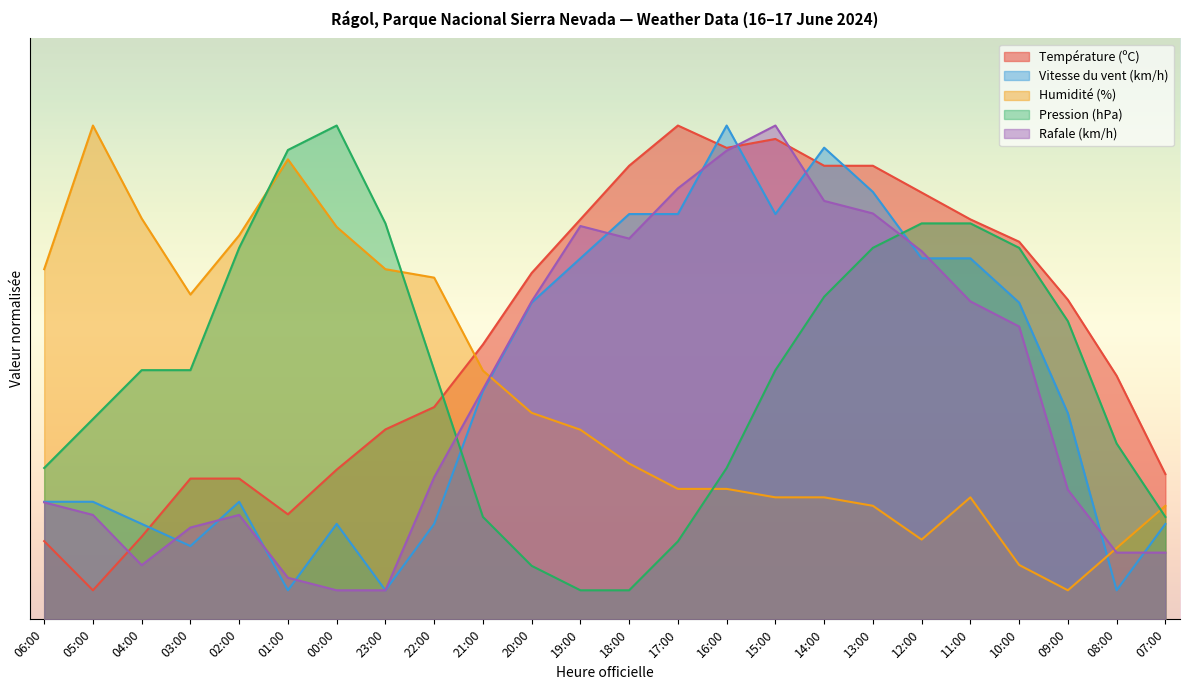

What is the sum of all Température (ºC) values?

1182.3